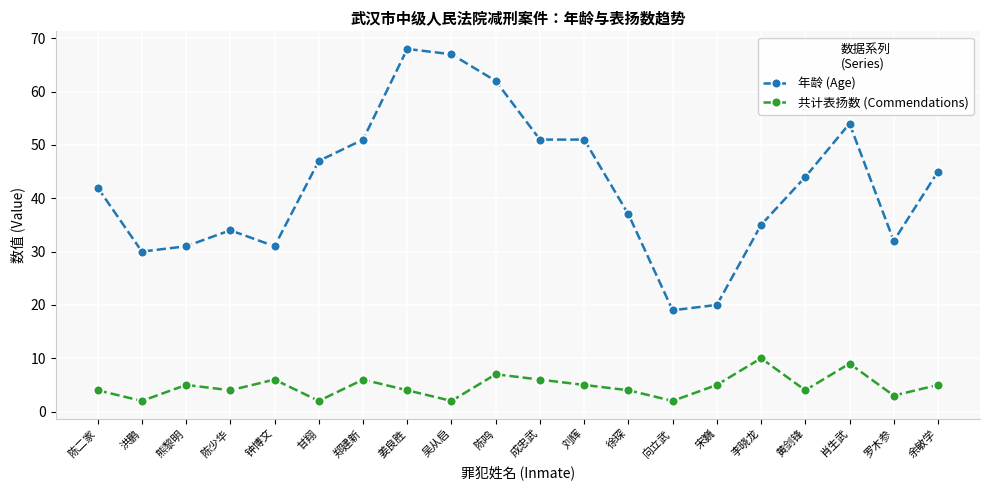

The value of 共计表扬数 (Commendations) at 钟博文 is 6. True or false?

True